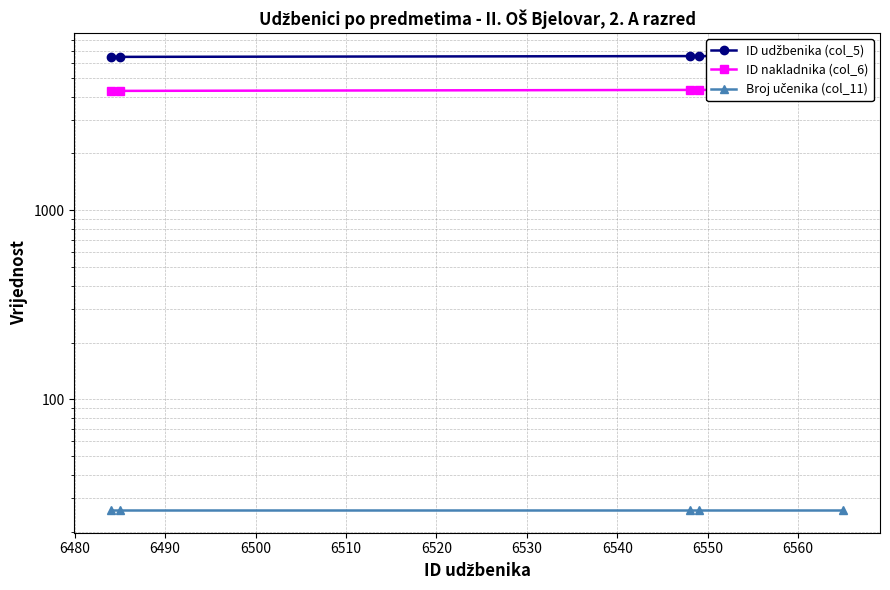

Reading left to right, extract all data points from this chart.

ID udžbenika (col_5): 6484	6485	6548	6549	6565
ID nakladnika (col_6): 4286	4286	4336	4336	4349
Broj učenika (col_11): 26	26	26	26	26